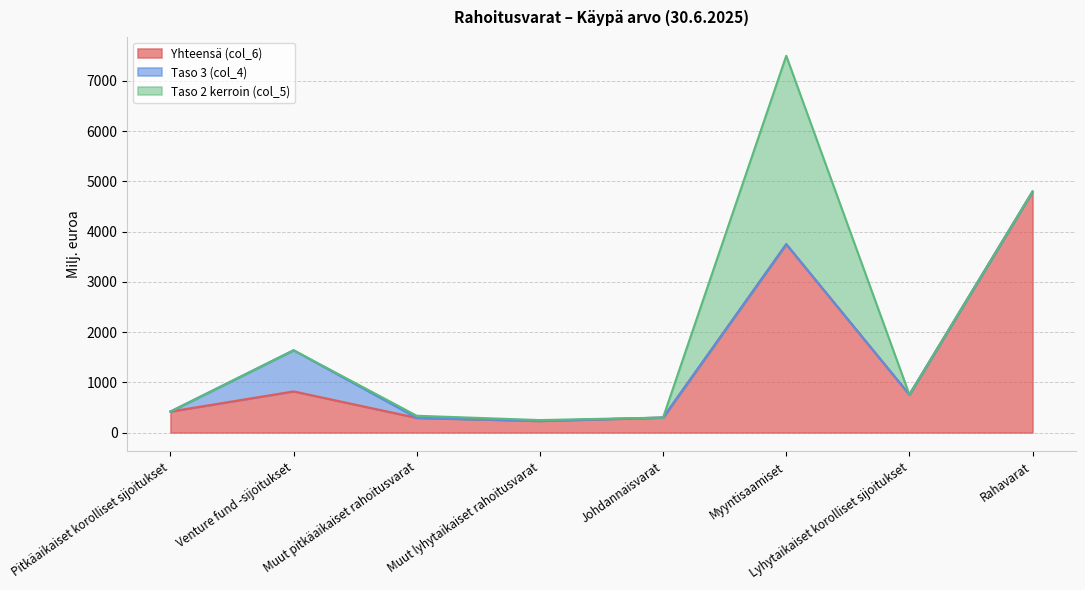

How many positive values does the Taso 3 (col_4) series have?

1